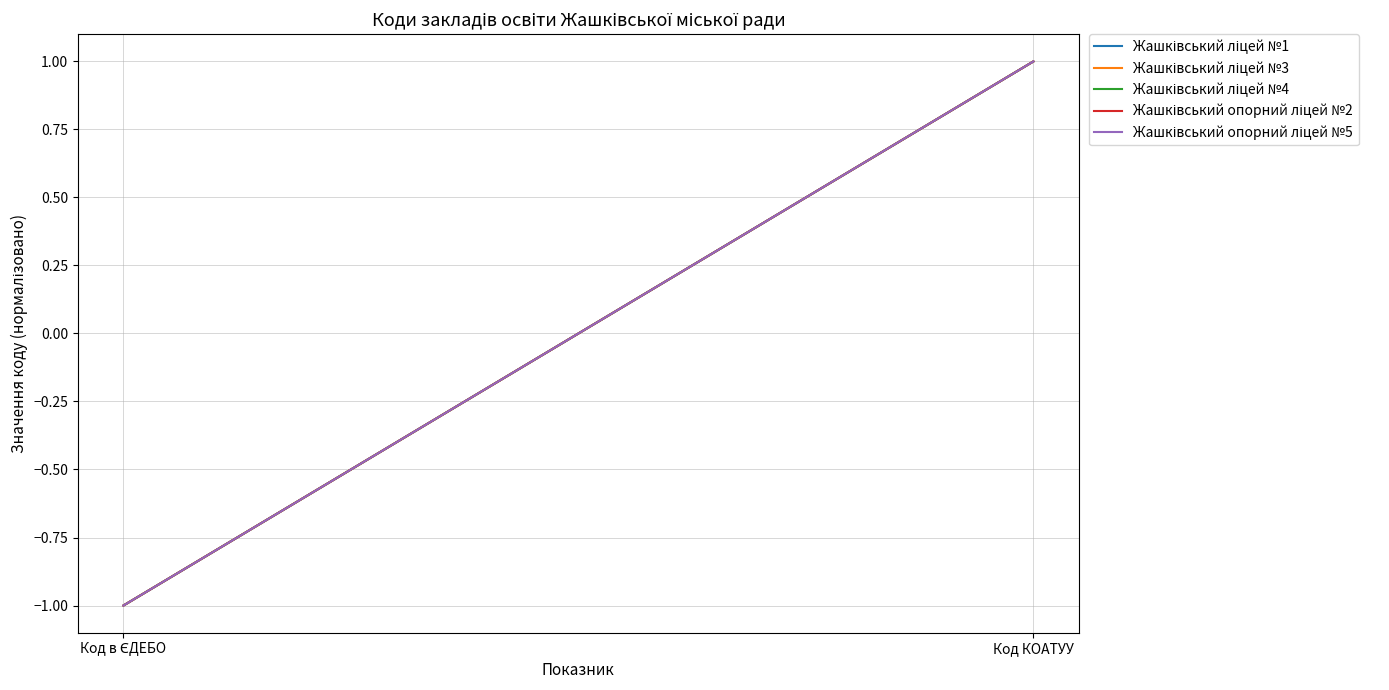

What is the total value across all series at Код КОАТУУ?

5